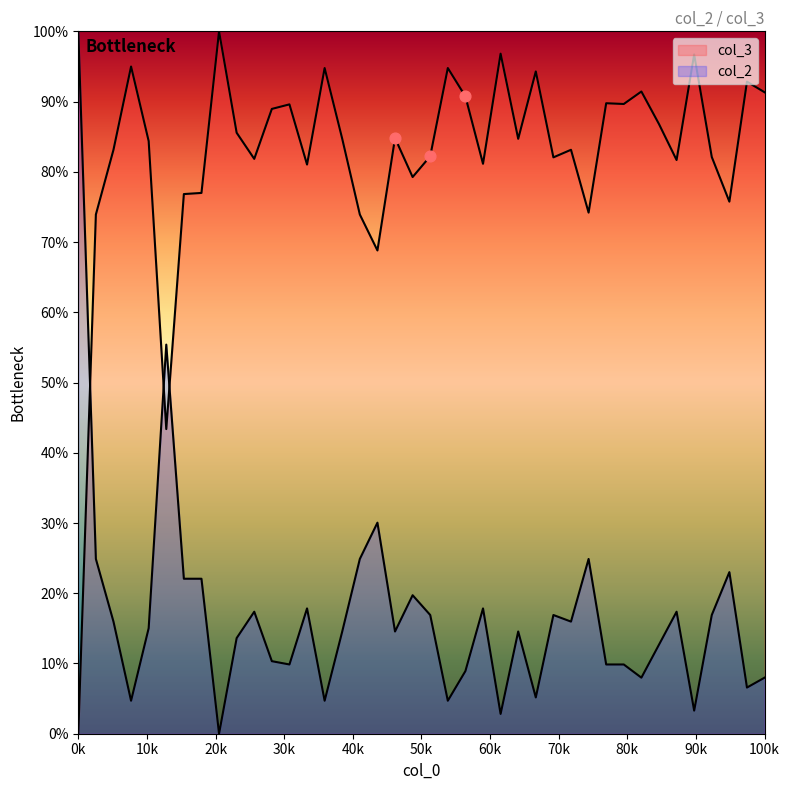

Which series reaches the minimum Y coordinate?

col_2